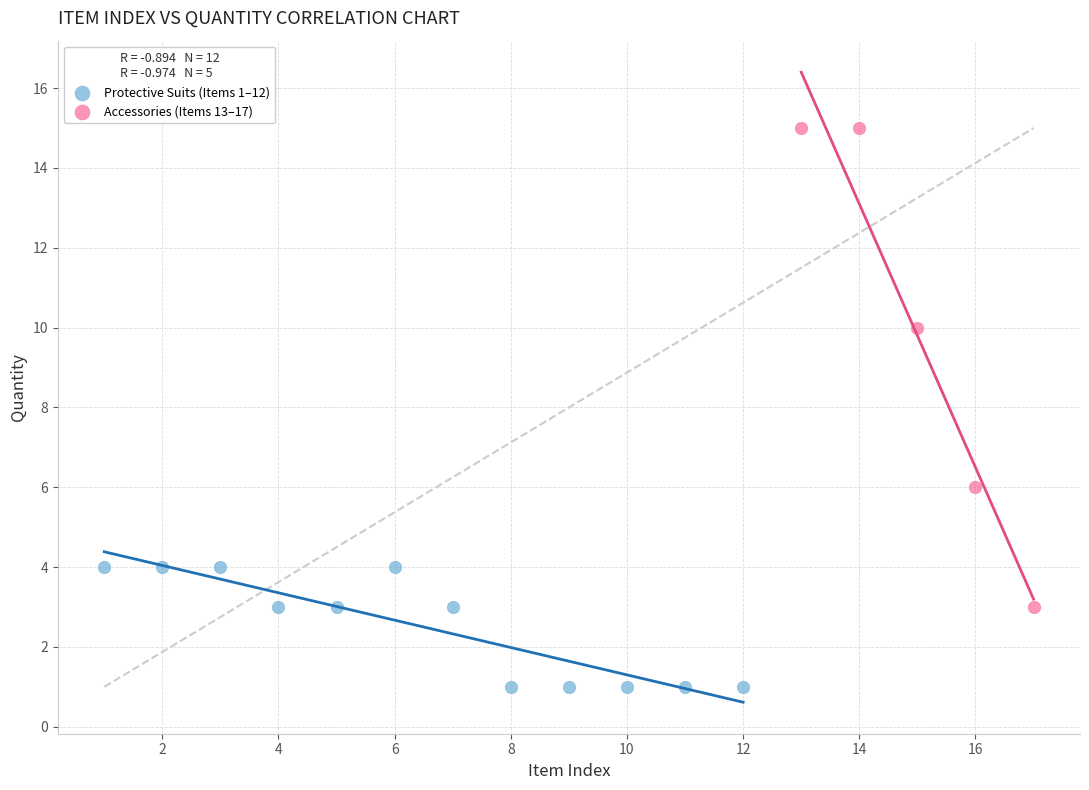

Which series has the widest spread of Y values?

Accessories (Items 13–17)